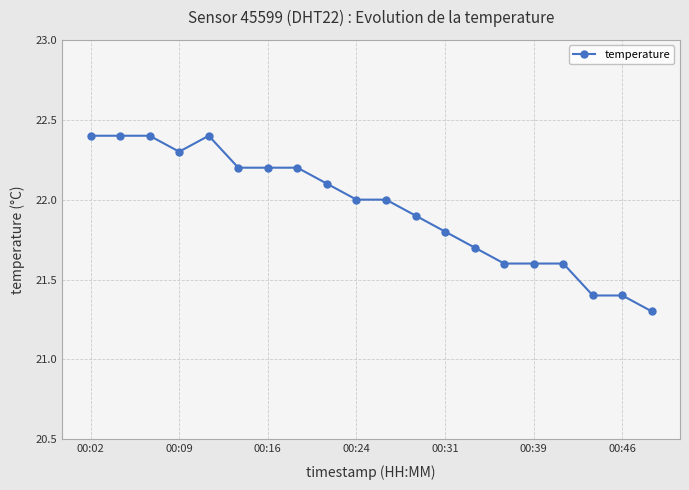

What is the value of the 17th point from the left?

21.6